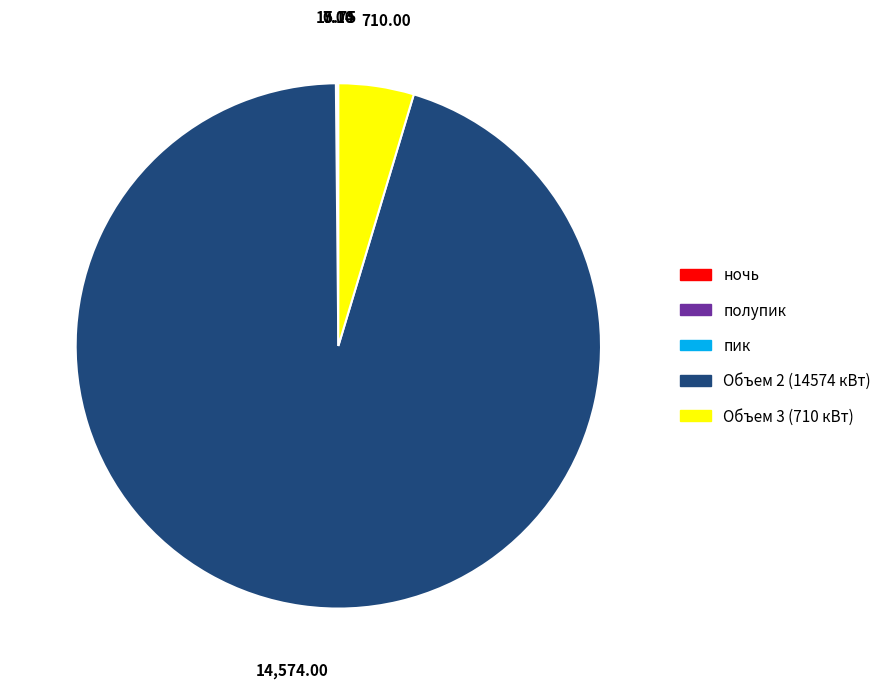

What is the ratio of the value at Объем 2 (14574 кВт) to the value at Объем 3 (710 кВт)?

20.5